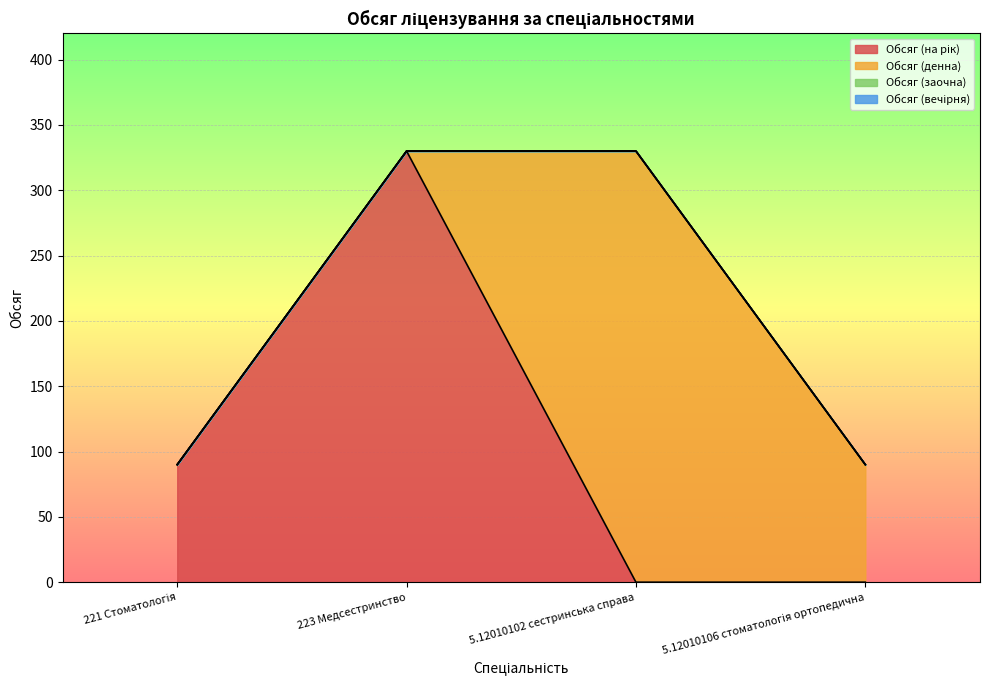

What position from the right is 5.12010102 сестринська справа?

2